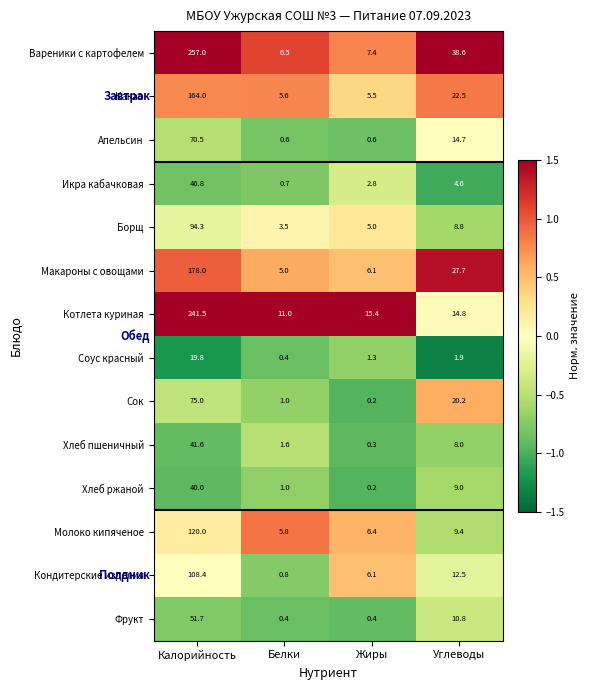

At Калорийность, list the series in order from smallest to largest.

Соус красный, Хлеб ржаной, Хлеб пшеничный, Икра кабачковая, Фрукт, Апельсин, Сок, Борщ, Кондитерские изделия, Молоко кипяченое, Какао, Макароны с овощами, Котлета куриная, Вареники с картофелем